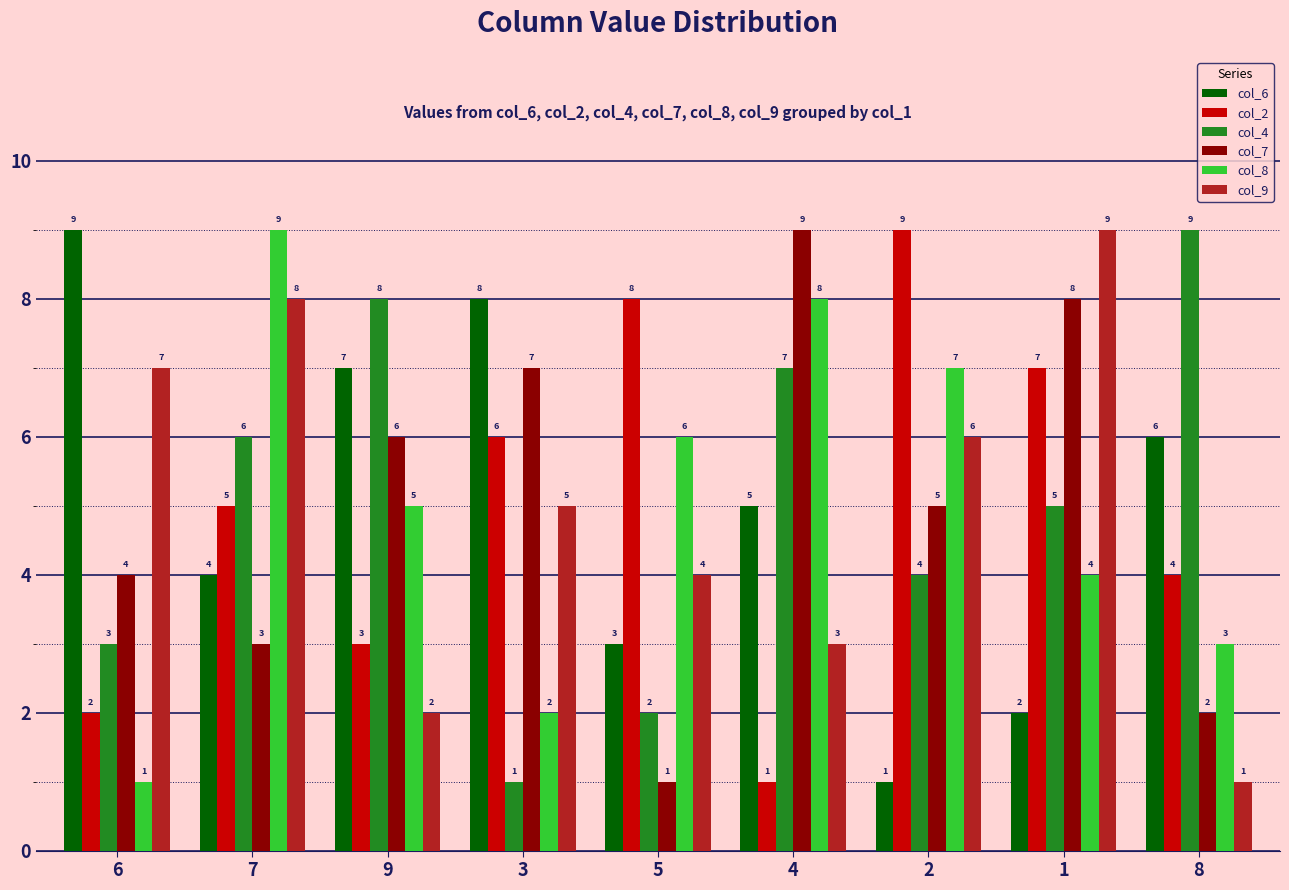

The col_6 series shows 2 at 3. True or false?

False